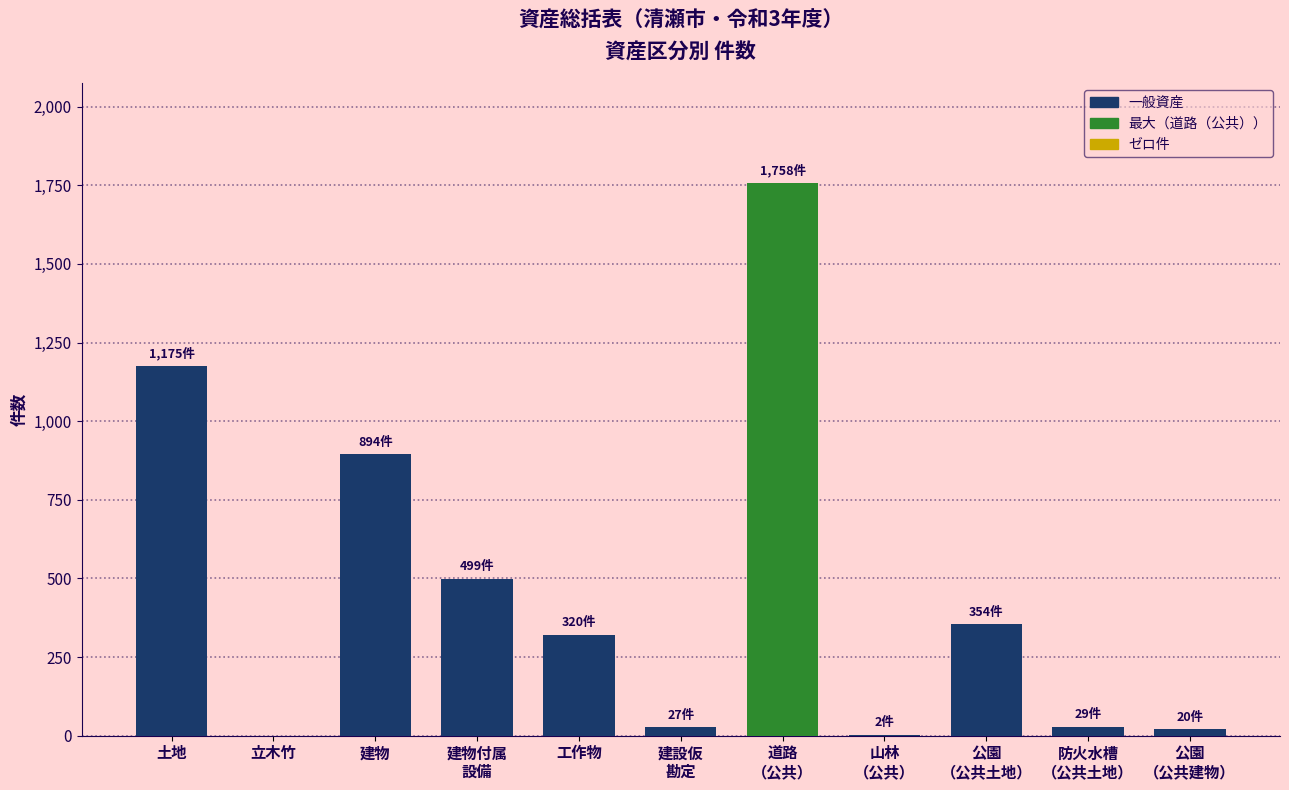

What is the sum of all values?

5078